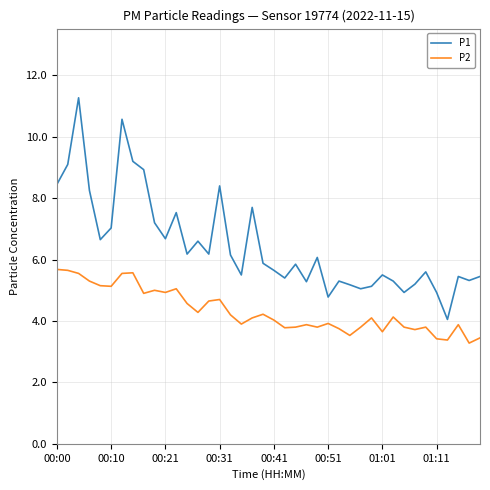

Rank the series by their maximum value, from lowest to highest.

P2, P1